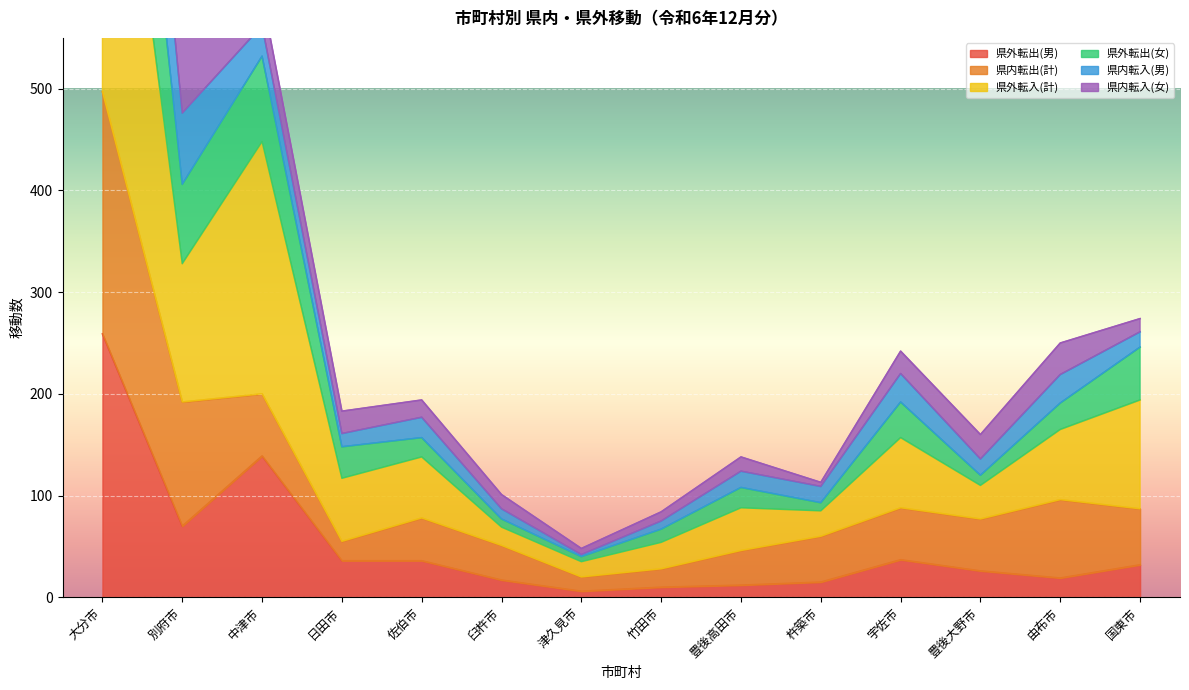

At which label does 県外転出(男) reach its peak?

大分市